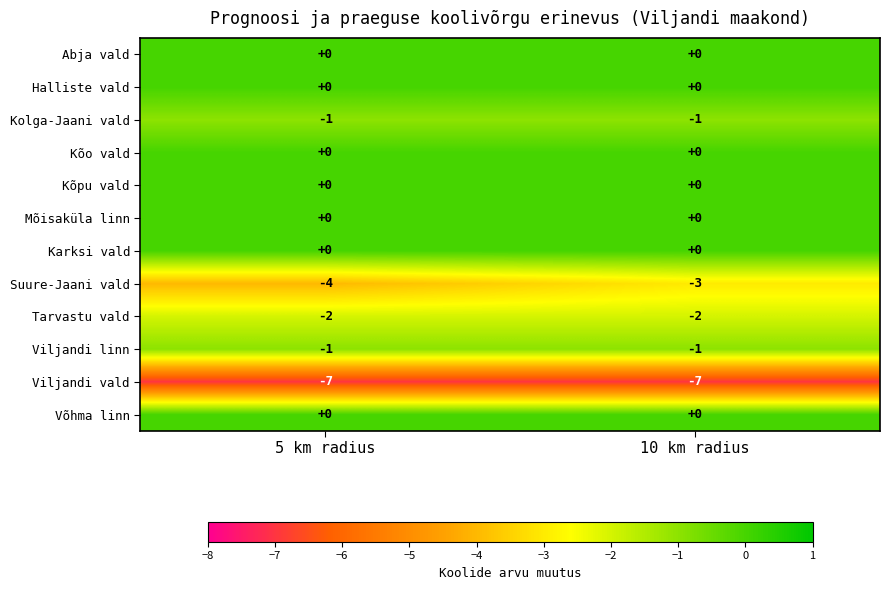

Reading left to right, list all the values displayed in this chart.

Abja vald: 0	0
Halliste vald: 0	0
Kolga-Jaani vald: -1	-1
Kõo vald: 0	0
Kõpu vald: 0	0
Mõisaküla linn: 0	0
Karksi vald: 0	0
Suure-Jaani vald: -4	-3
Tarvastu vald: -2	-2
Viljandi linn: -1	-1
Viljandi vald: -7	-7
Võhma linn: 0	0